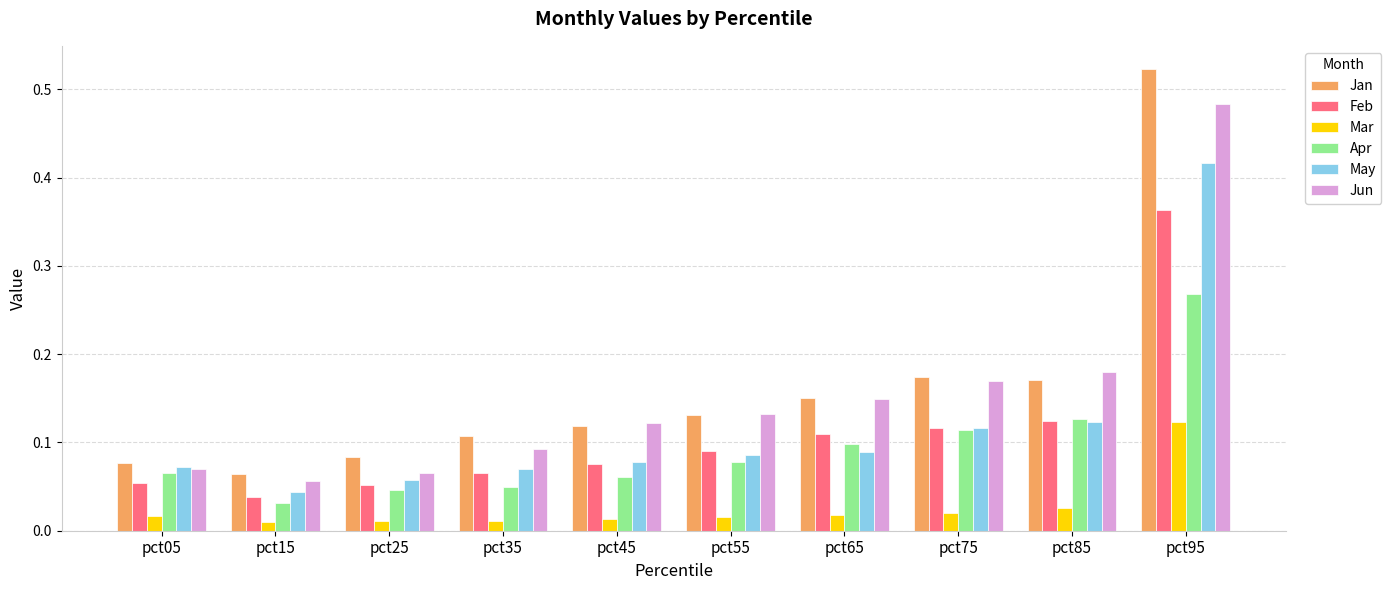

At which label does Jun reach its minimum?

pct15